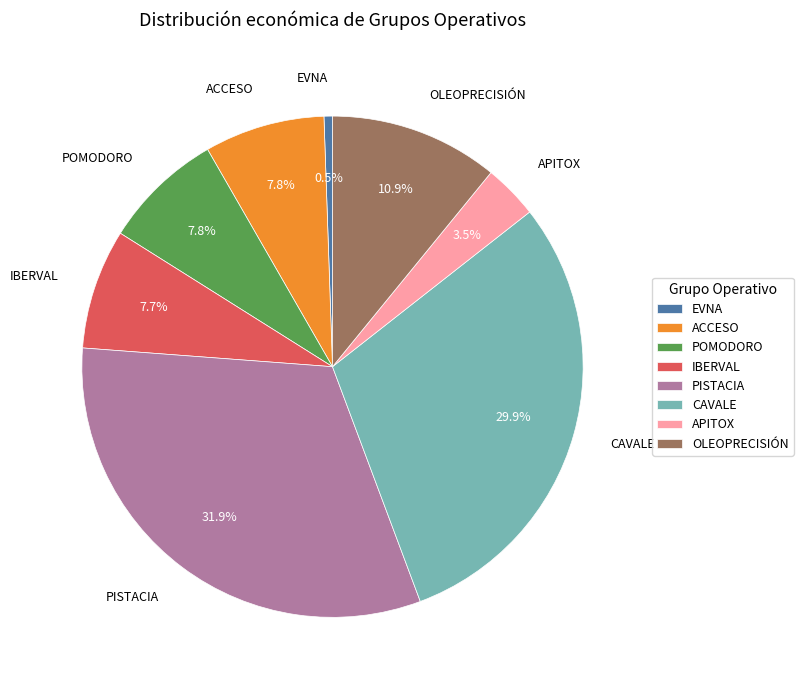

Combined, what portion of the pie is OLEOPRECISIÓN and ACCESO?

18.7%